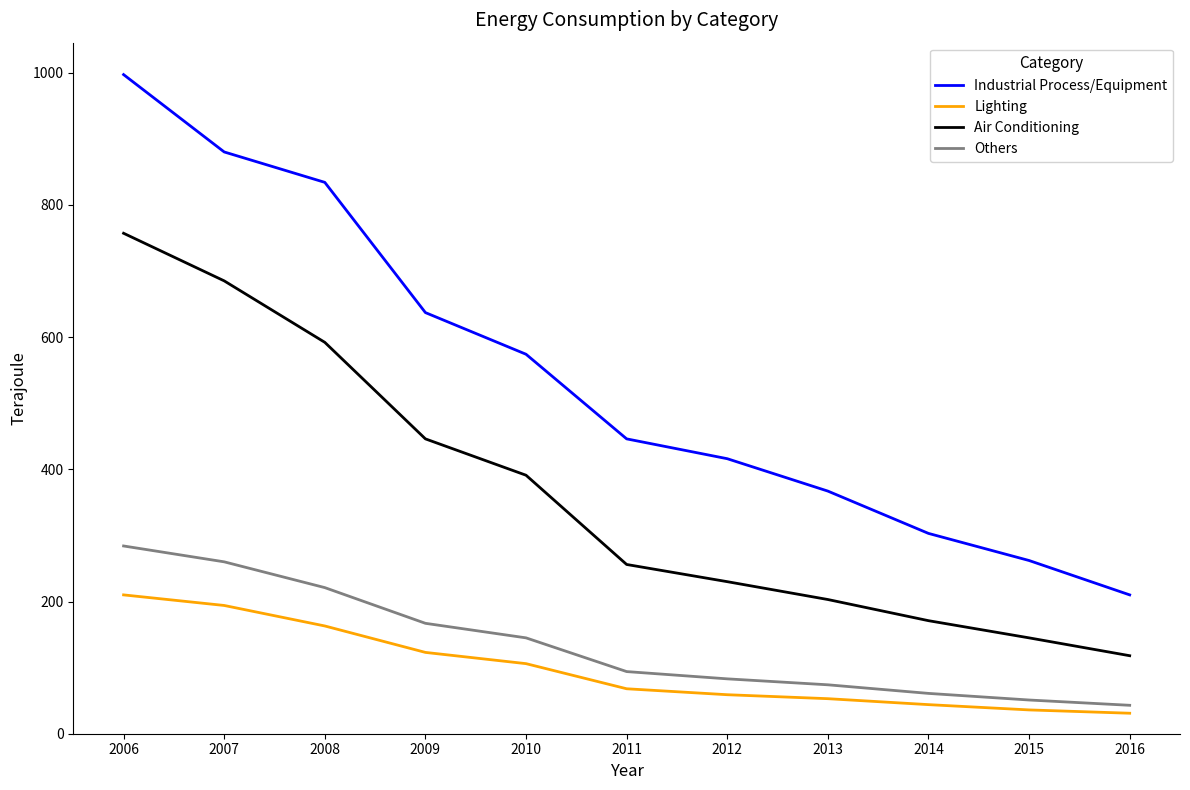

True or false: Others has more than 1 interior local peaks.

False